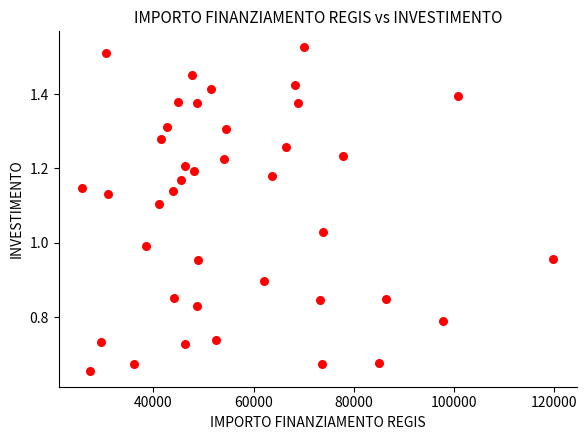

What is the range of X values (max minus min)?

93941.0